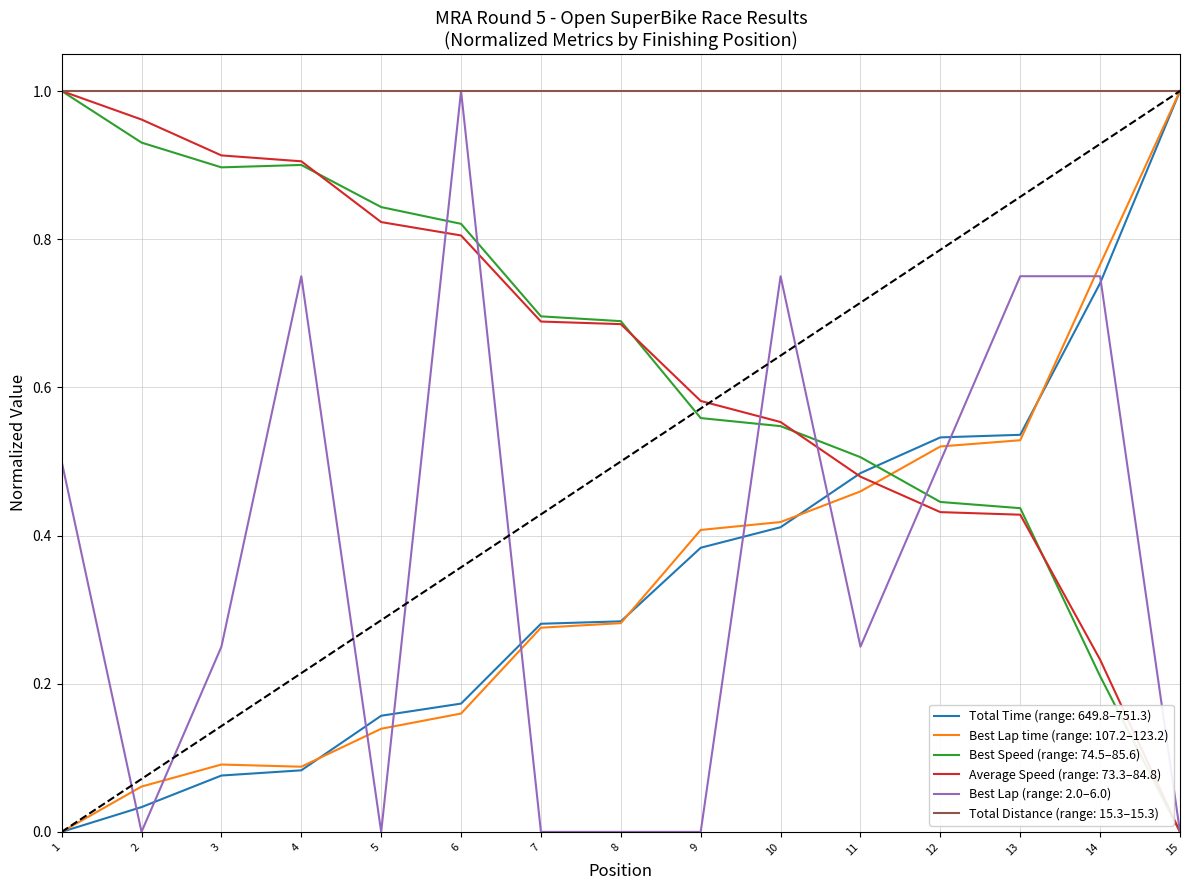

Does the chart display data point markers on the line(s)?

No